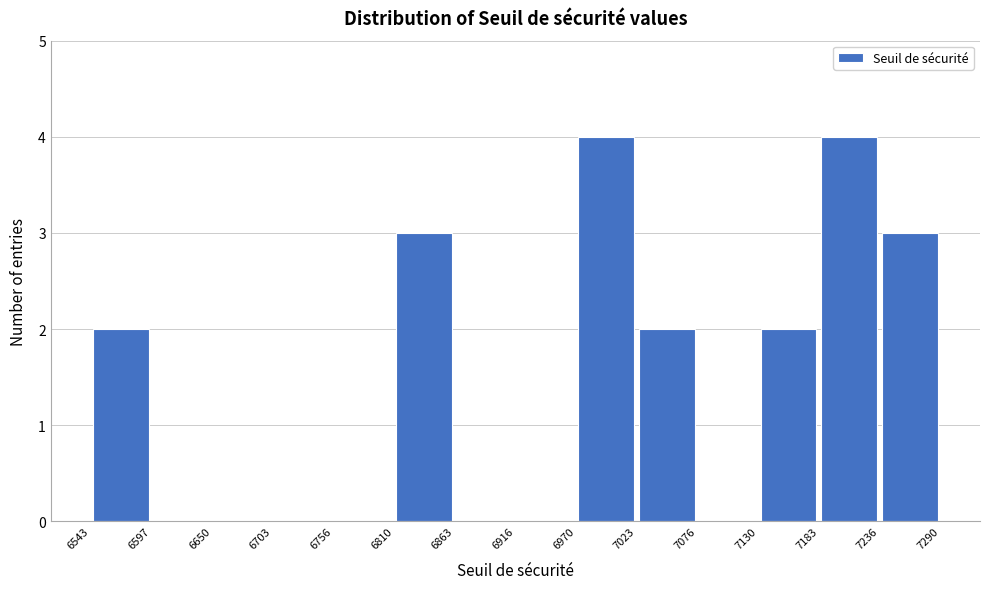

Reading left to right, list every bar in this chart as the range it spans on the x-axis followed by its height. The values are not printed on the chart, so give them approximately, as read against the axis.

6543 to 6597: 2
6597 to 6650: 0
6650 to 6703: 0
6703 to 6756: 0
6756 to 6810: 0
6810 to 6863: 3
6863 to 6916: 0
6916 to 6970: 0
6970 to 7023: 4
7023 to 7076: 2
7076 to 7130: 0
7130 to 7183: 2
7183 to 7236: 4
7236 to 7290: 3